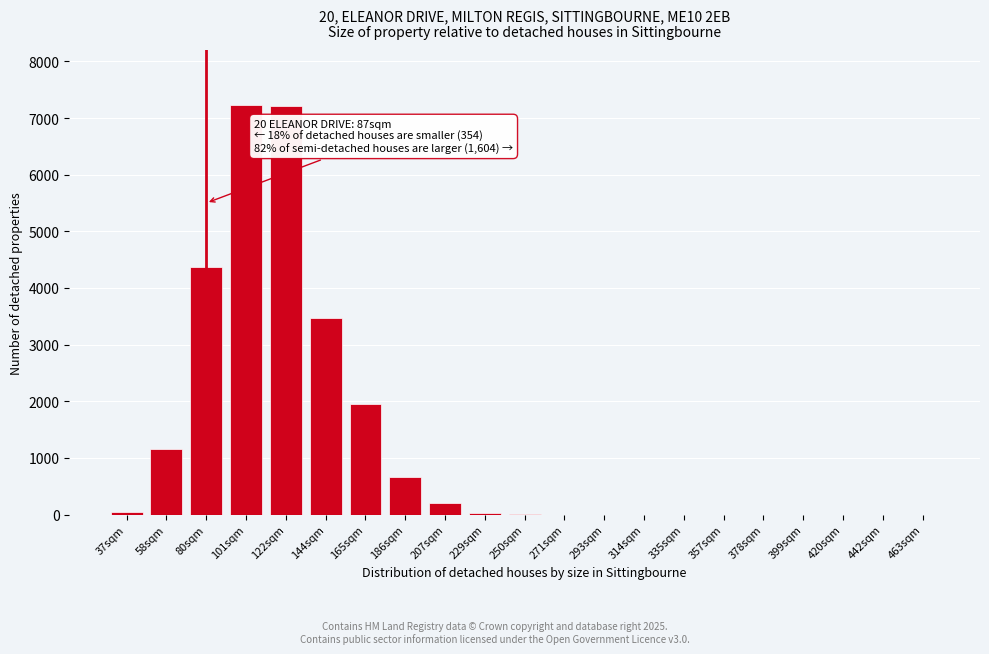

What is the change in value from 144sqm to 463sqm?

-3467